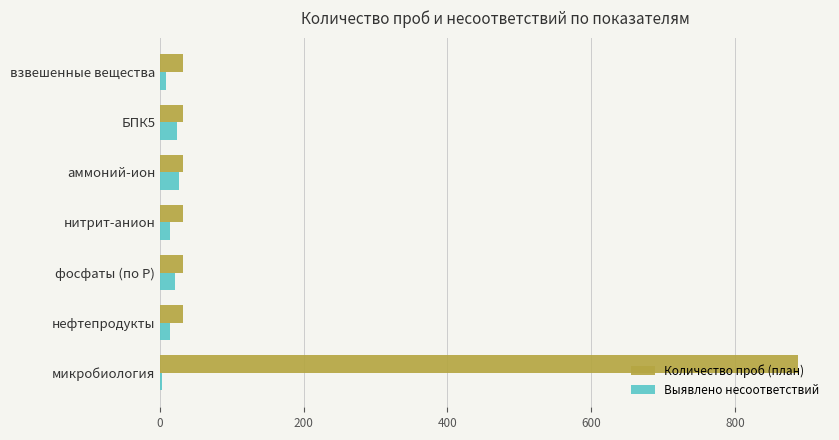

What is the highest value of the Выявлено несоответствий series?

26